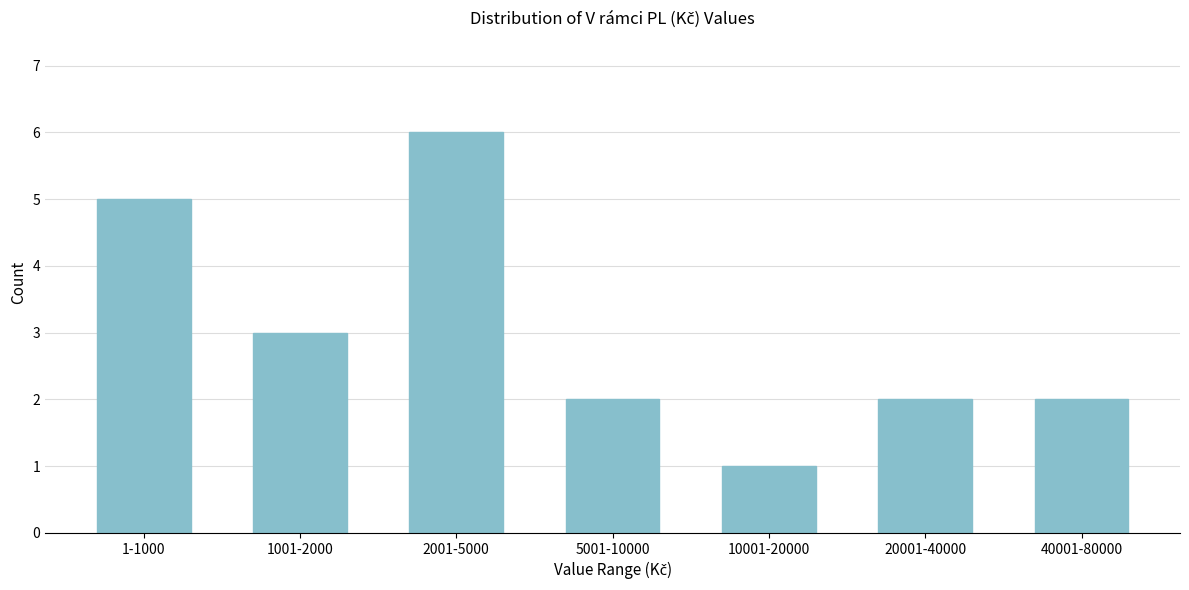

Reading left to right, list all the values displayed in this chart.

1-1000=5	1001-2000=3	2001-5000=6	5001-10000=2	10001-20000=1	20001-40000=2	40001-80000=2